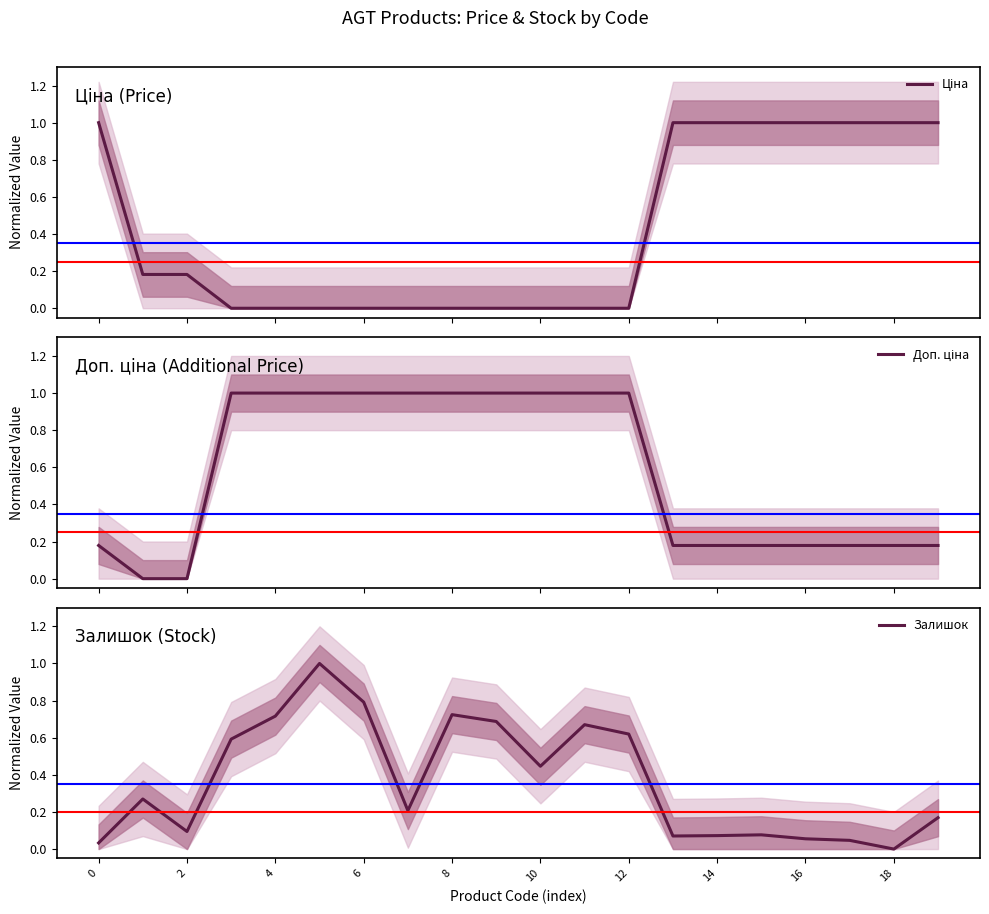

What value does the Доп. ціна series have at 16?

0.2